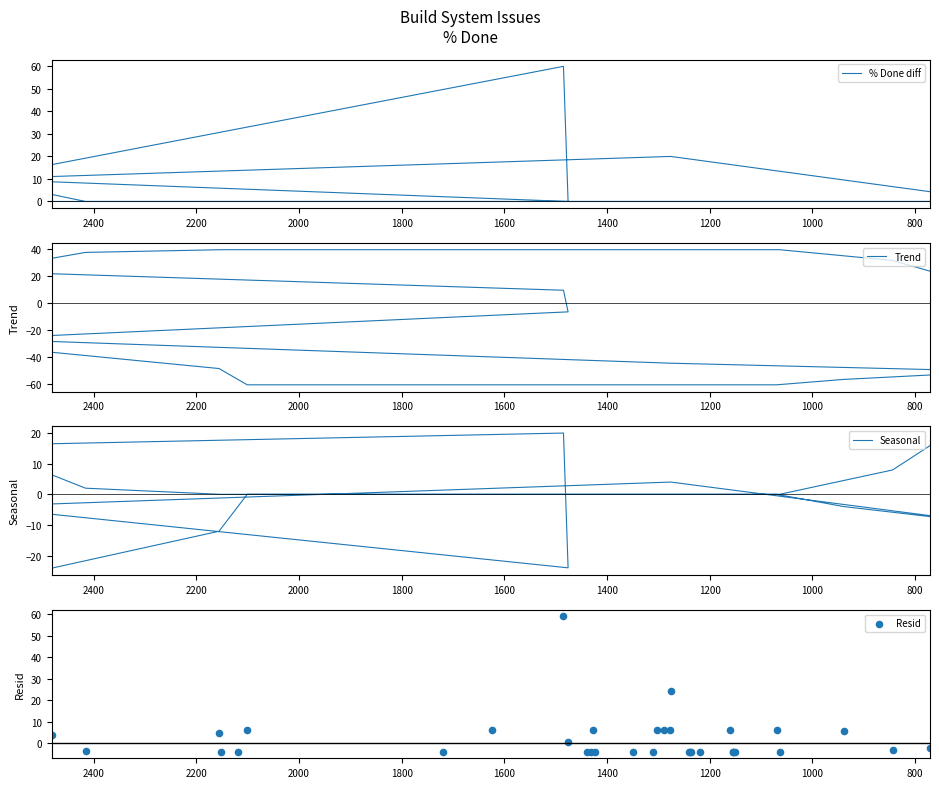

Which series has the largest Y range (max minus min)?

Trend